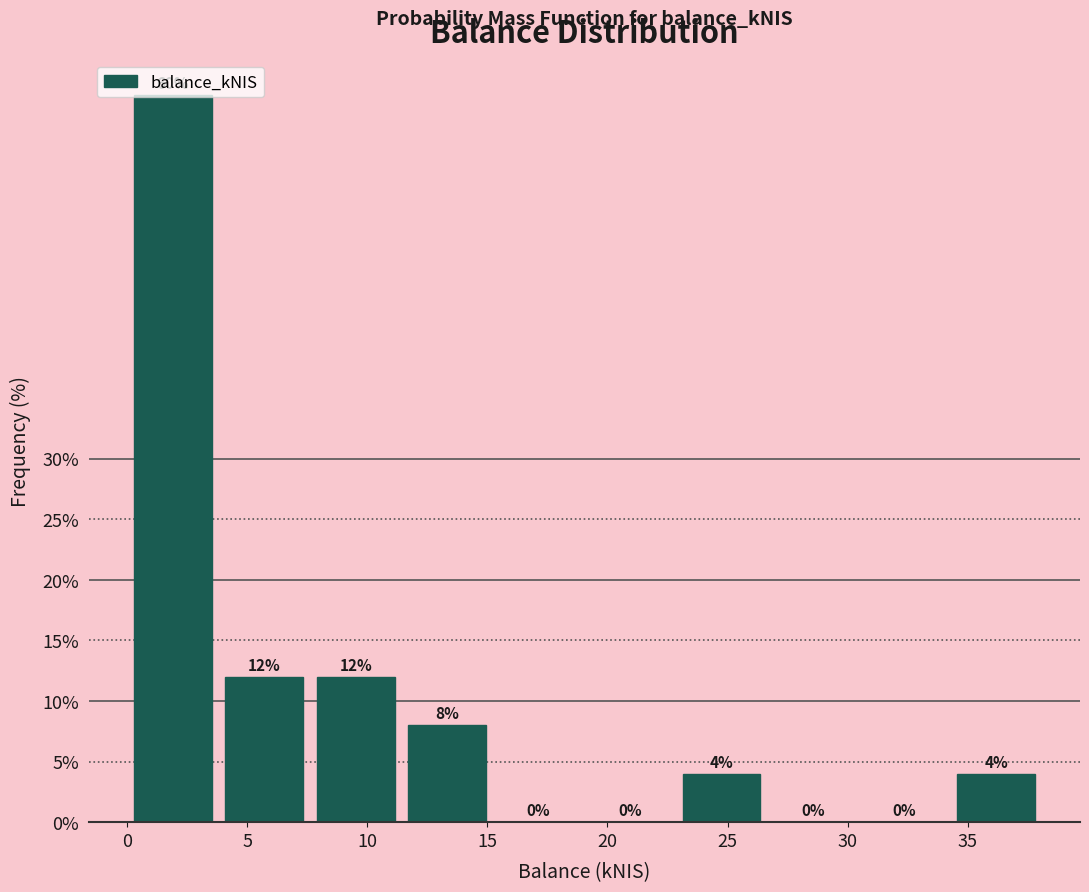

Over which range of the x-axis is the bar tallest?

0.0 to 4.0